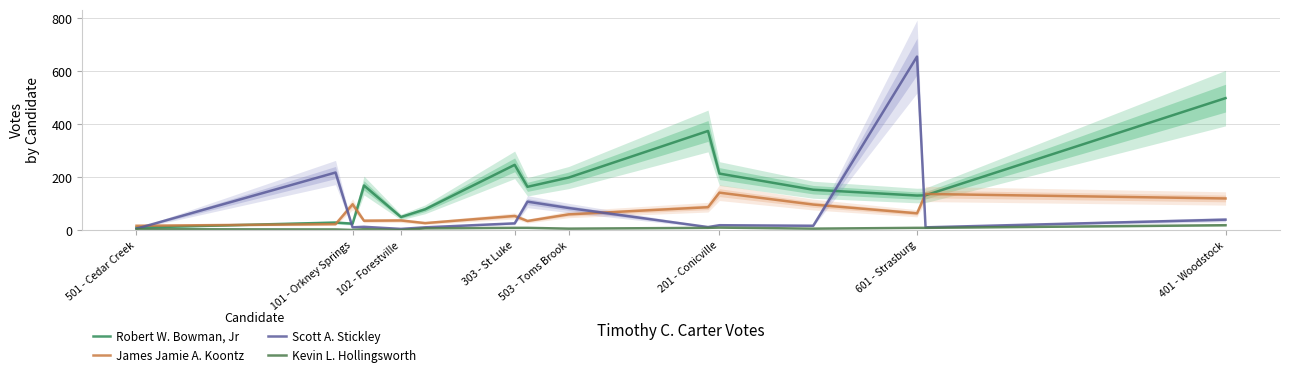

What position from the right is 501 - Cedar Creek?

15